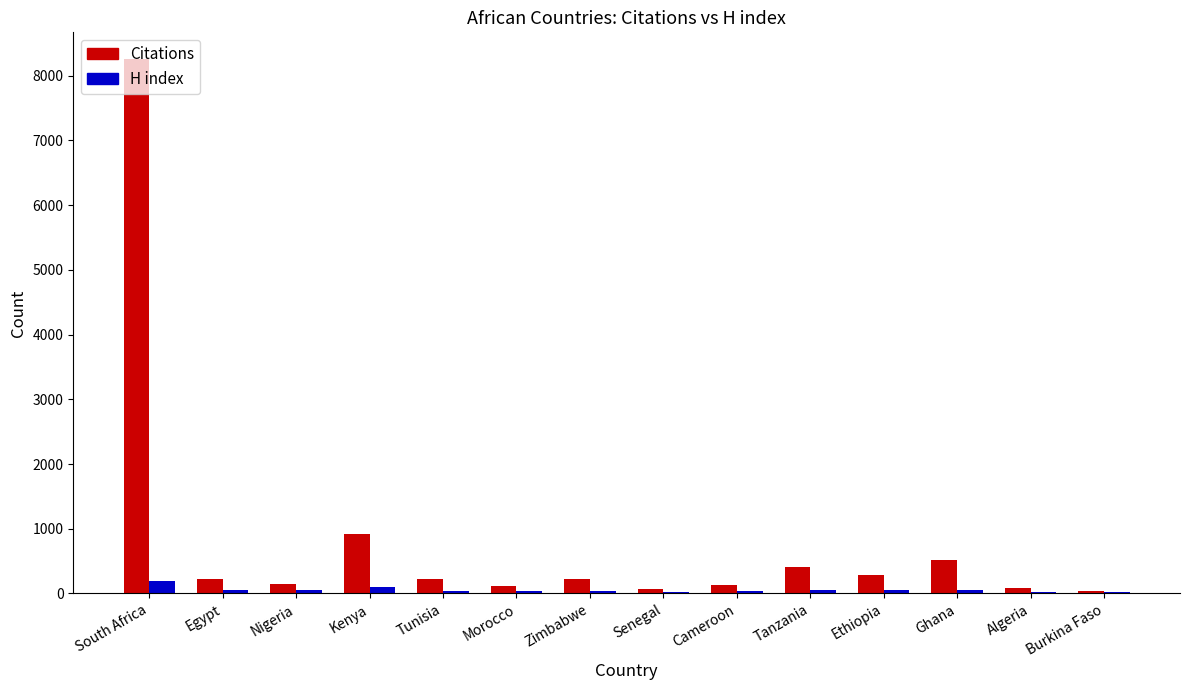

Which series has the largest total across all categories?

Citations